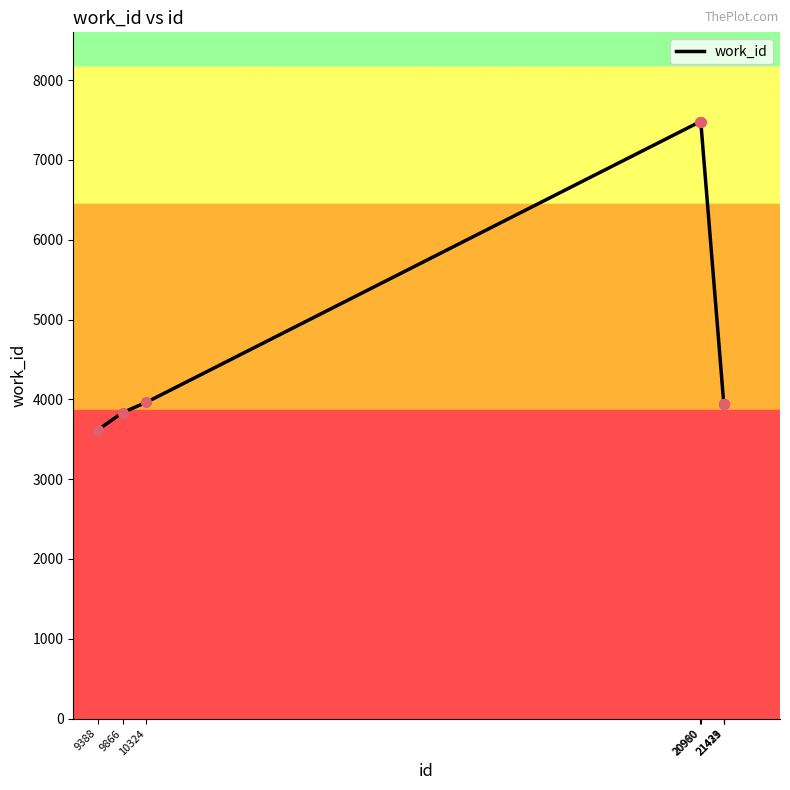

What is the ratio of the value at 10324 to the value at 20980?

0.5